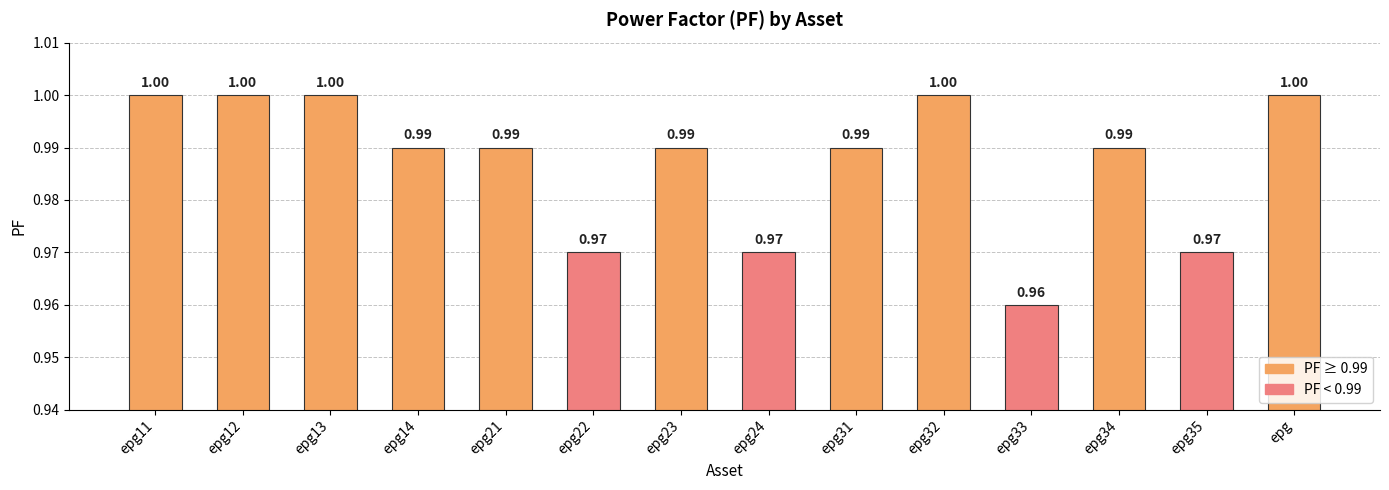

What is the sum of the values at epg11 and epg?

2.0